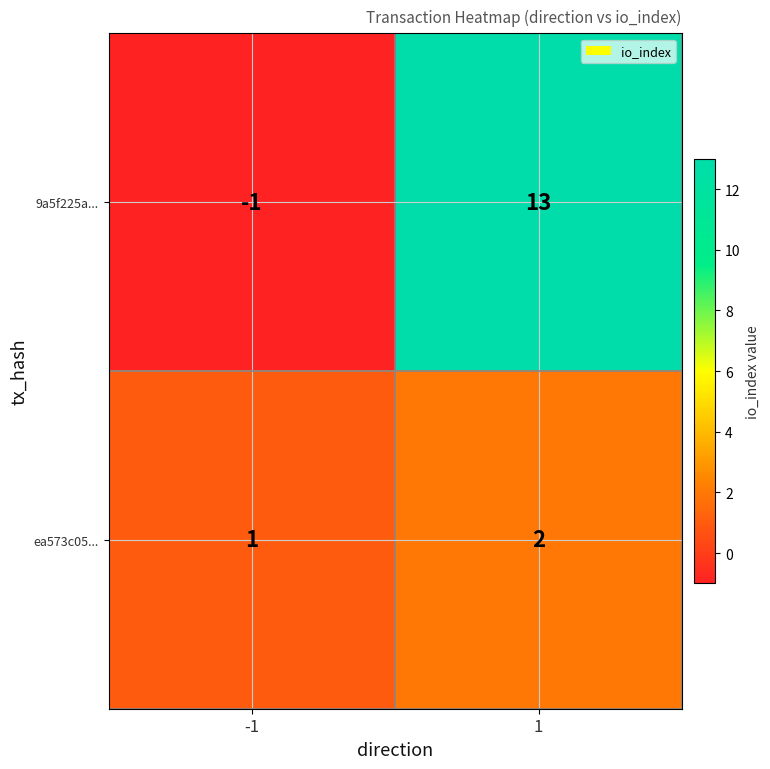

Rank the series by their average value, from highest to lowest.

9a5f225a..., ea573c05...